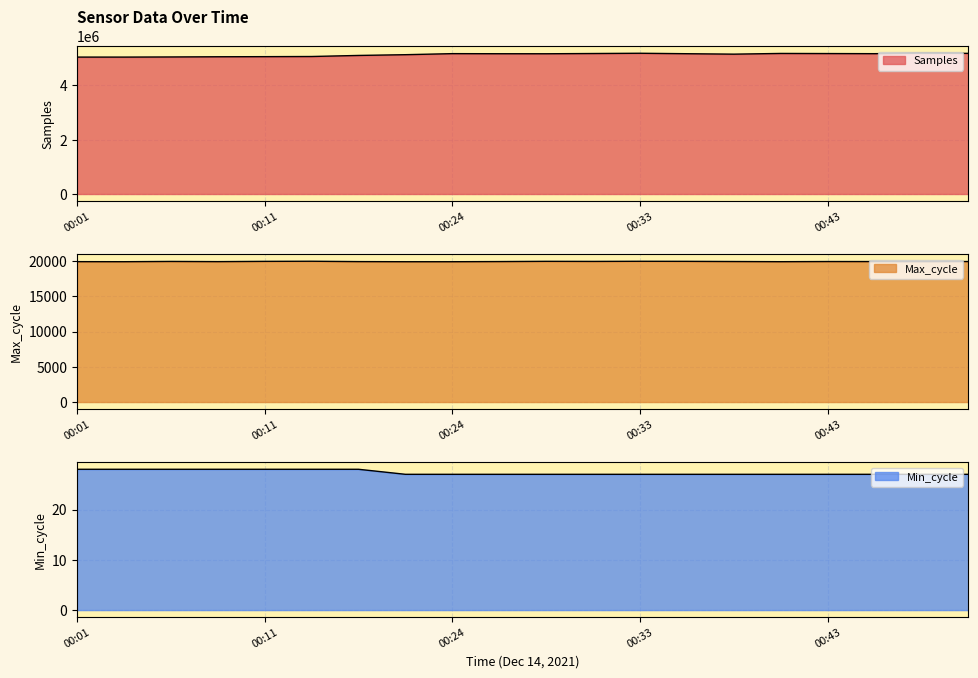

Reading left to right, transcribe all the data shown in this chart.

Samples: 00:01=5039821	00:04=5039662	00:06=5044750	00:09=5051934	00:11=5056090	00:16=5061413	00:19=5100642	00:21=5128212	00:24=5166945	00:26=5163555	00:28=5162503	00:31=5171496	00:33=5181049	00:36=5164171	00:38=5148033	00:41=5174244	00:43=5170148	00:46=5165688	00:48=5182865	00:50=5177274
Max_cycle: 00:01=19913	00:04=19905	00:06=19944	00:09=19916	00:11=19955	00:16=19971	00:19=19920	00:21=19903	00:24=19903	00:26=19925	00:28=19959	00:31=19948	00:33=19966	00:36=19958	00:38=19932	00:41=19907	00:43=19930	00:46=19926	00:48=19919	00:50=19929
Min_cycle: 00:01=28	00:04=28	00:06=28	00:09=28	00:11=28	00:16=28	00:19=28	00:21=27	00:24=27	00:26=27	00:28=27	00:31=27	00:33=27	00:36=27	00:38=27	00:41=27	00:43=27	00:46=27	00:48=27	00:50=27